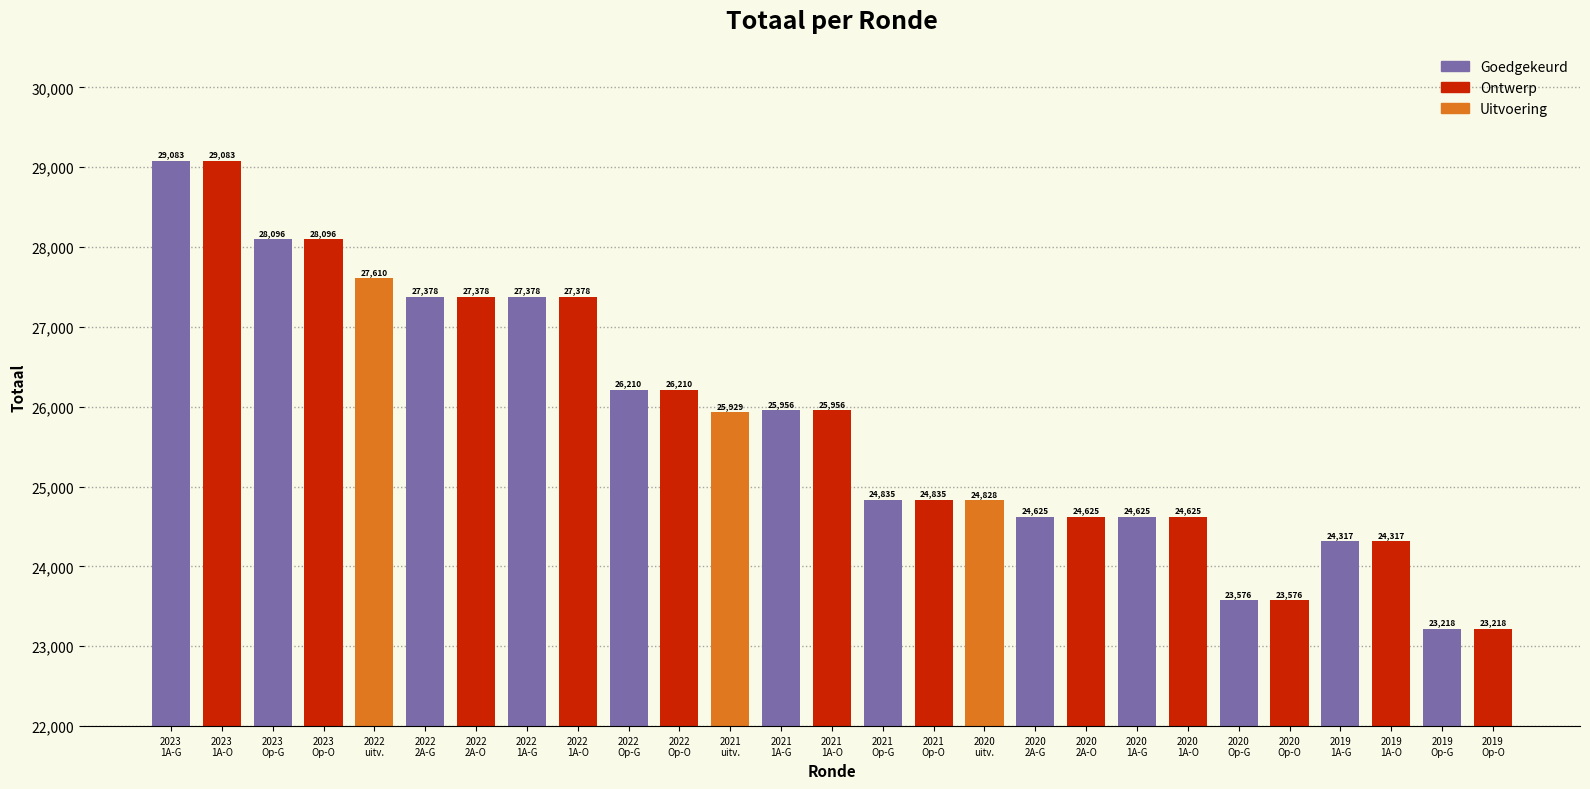

Reading left to right, what are all the values shown in this chart?

2023
1A-G=29083	2023
1A-O=29083	2023
Op-G=28096	2023
Op-O=28096	2022
uitv.=27610	2022
2A-G=27378	2022
2A-O=27378	2022
1A-G=27378	2022
1A-O=27378	2022
Op-G=26210	2022
Op-O=26210	2021
uitv.=25929	2021
1A-G=25956	2021
1A-O=25956	2021
Op-G=24835	2021
Op-O=24835	2020
uitv.=24828	2020
2A-G=24625	2020
2A-O=24625	2020
1A-G=24625	2020
1A-O=24625	2020
Op-G=23576	2020
Op-O=23576	2019
1A-G=24317	2019
1A-O=24317	2019
Op-G=23218	2019
Op-O=23218